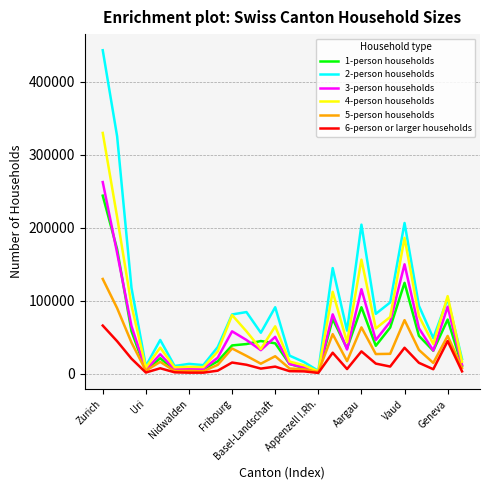

Which series has the widest spread of values?

2-person households